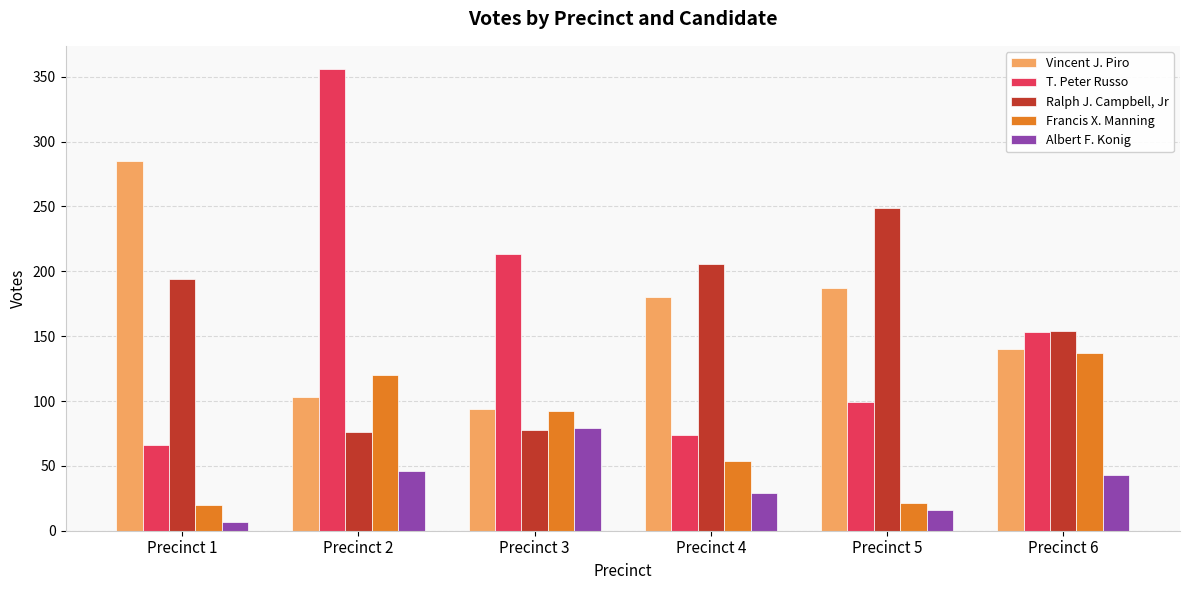

At which label does Albert F. Konig reach its minimum?

Precinct 1